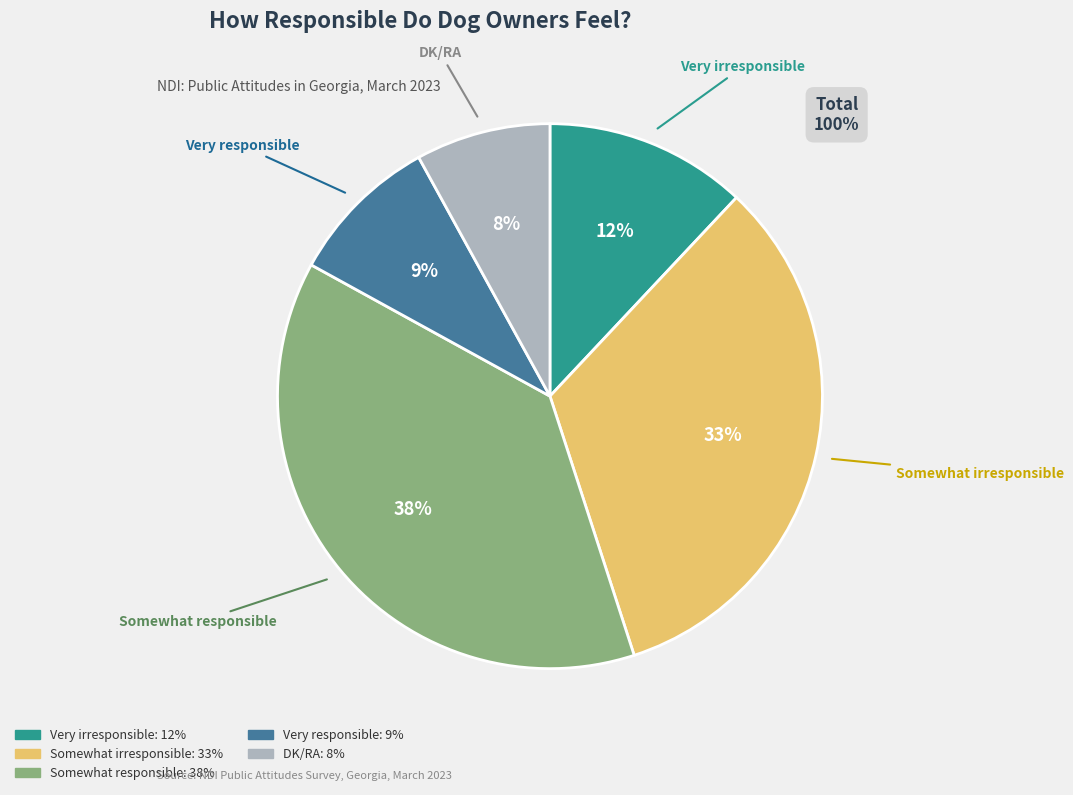

Which slice is the smallest?

DK/RA